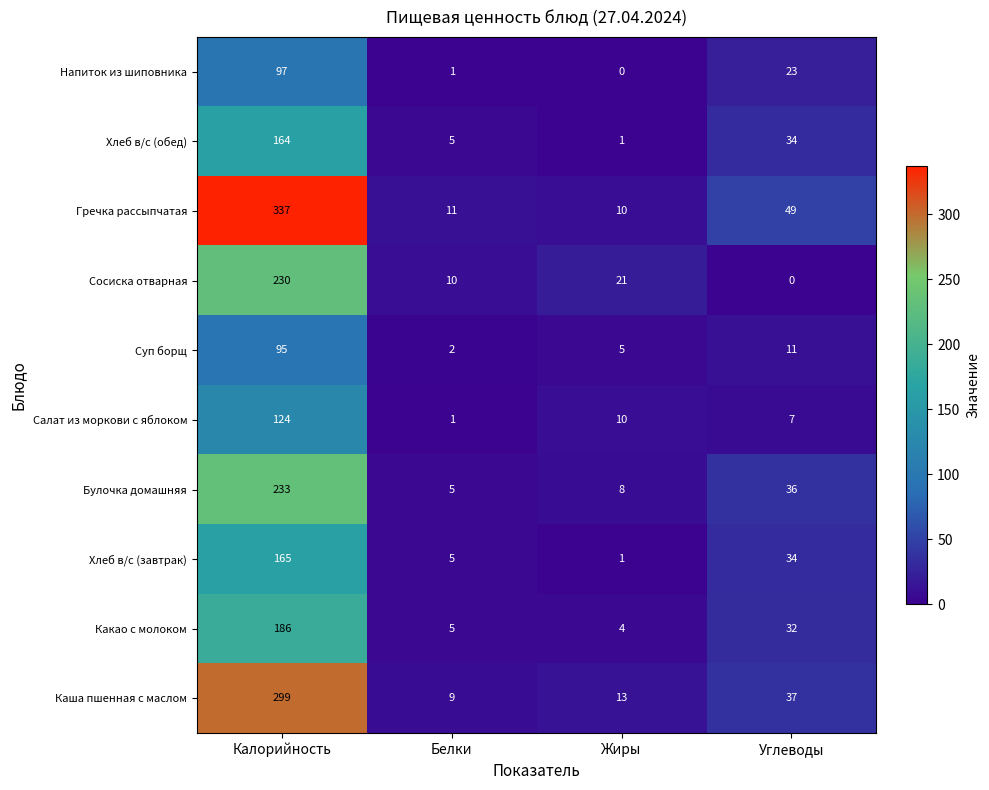

The Хлеб в/с (обед) series shows 15 at Углеводы. True or false?

False